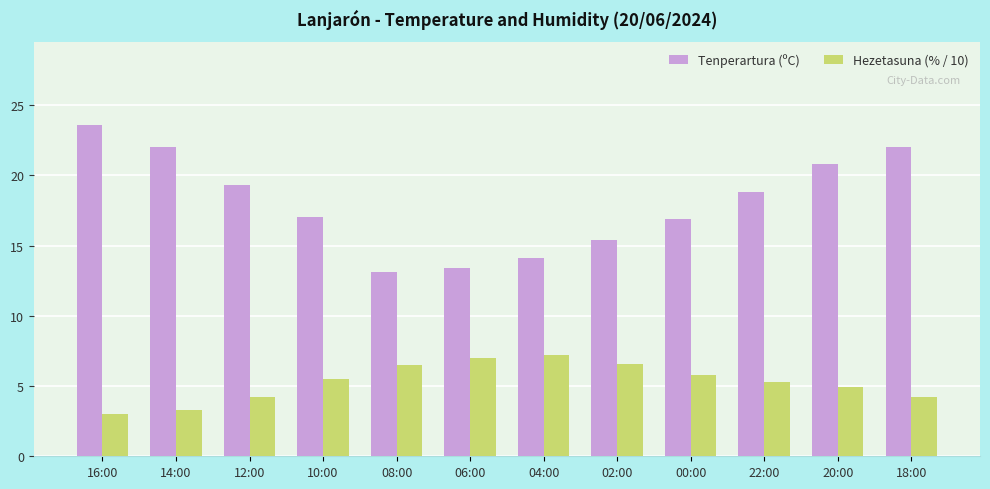

At which category does the chart reach its peak across all series?

16:00